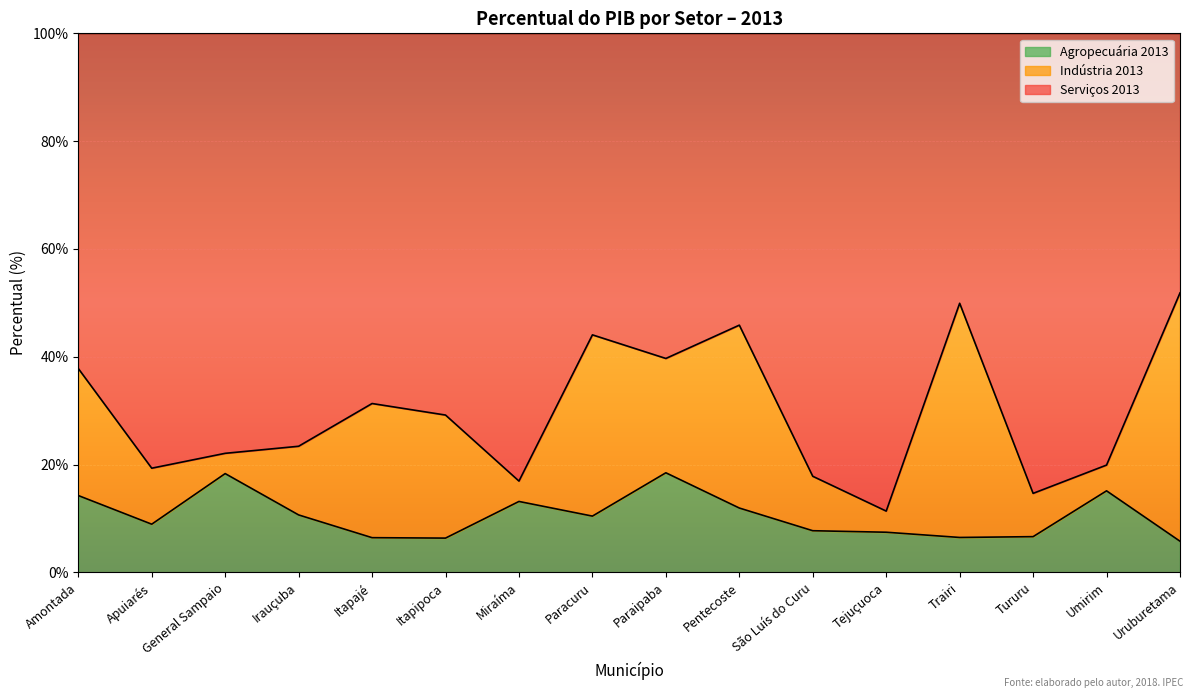

What is the highest value of the Agropecuária 2013 series?

18.5